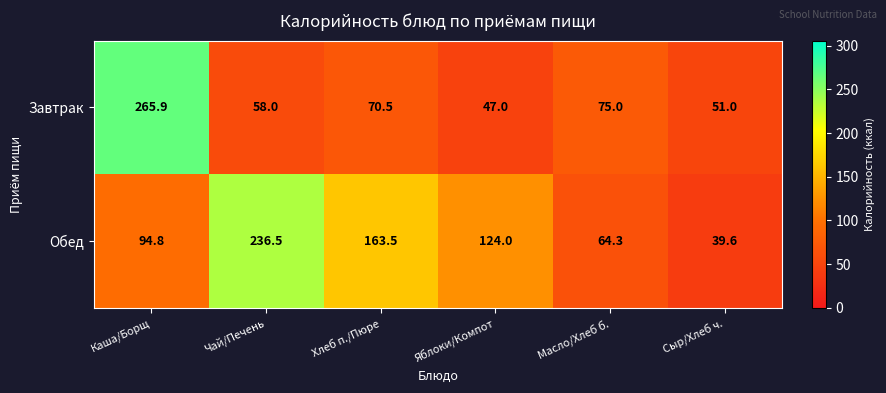

Which label corresponds to the smallest value in the chart?

Сыр/Хлеб ч.